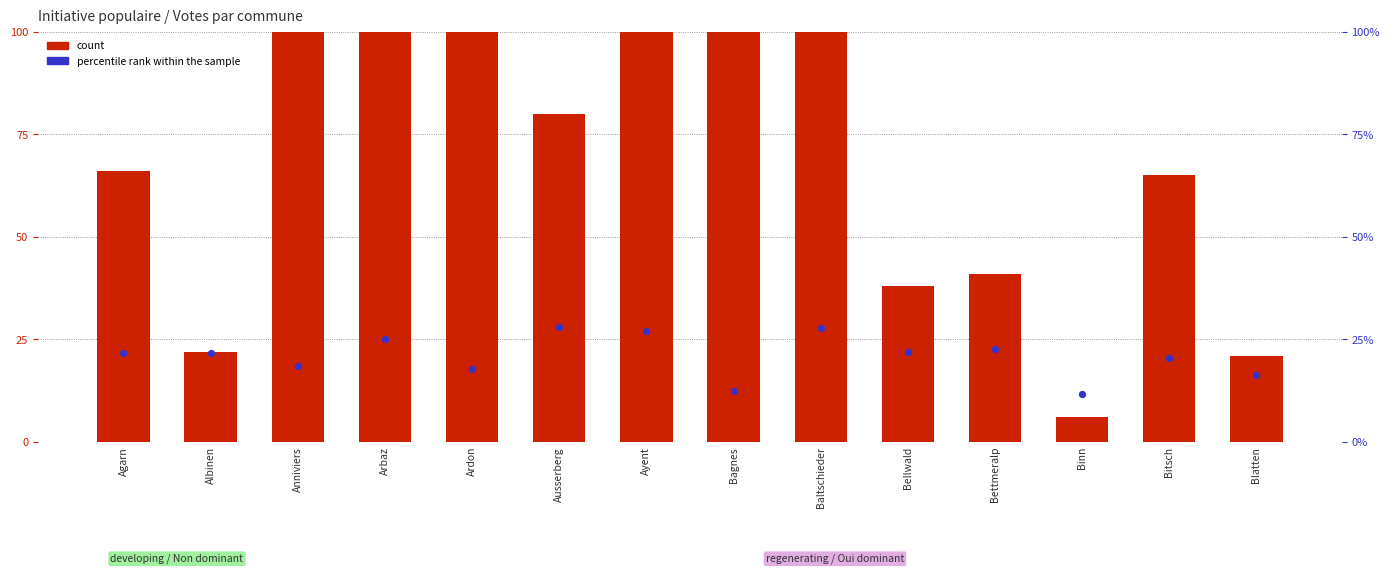

Which series contains the lowest Y value?

count